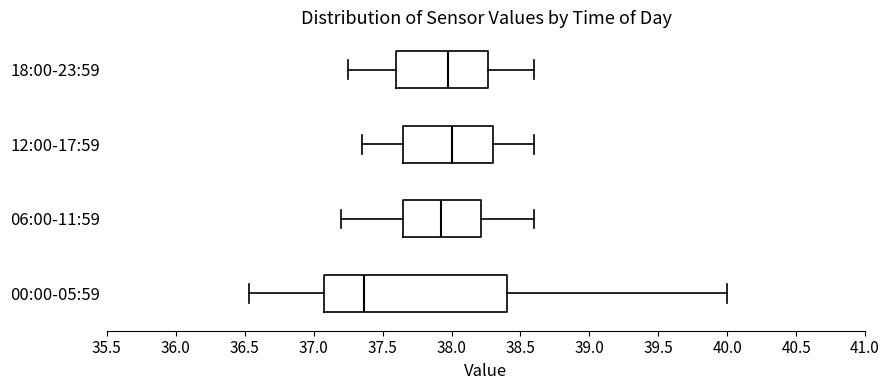

Reading bottom to top, transcribe this box plot: for each box, give where its median line is, the range the box spans, and where its two whiskers end, as read against the x-axis. The values are not printed on the chart, so give them approximately, as read against the axis.

00:00-05:59: median 37.35, box 37.05 to 38.40, whiskers 36.55 to 40.00
06:00-11:59: median 37.95, box 37.65 to 38.20, whiskers 37.20 to 38.60
12:00-17:59: median 38.00, box 37.65 to 38.30, whiskers 37.35 to 38.60
18:00-23:59: median 38.00, box 37.60 to 38.25, whiskers 37.25 to 38.60